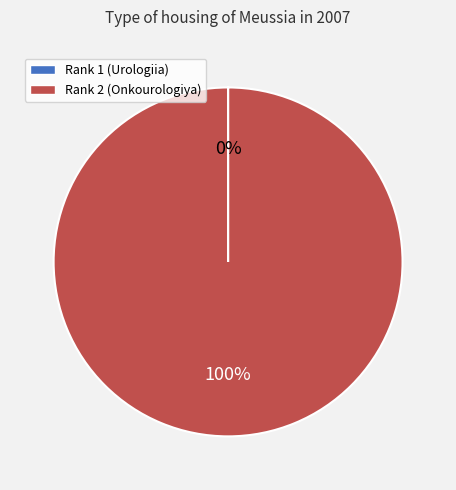

What is the majority slice?

Rank 2 (Onkourologiya)